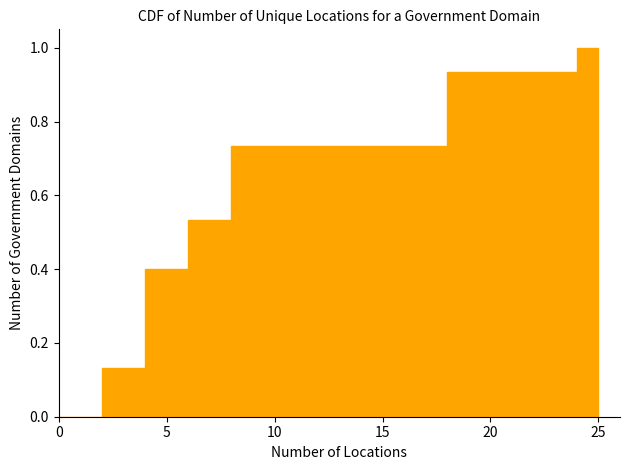

Read against the x-axis, roughly where is the centre of the tallest bar?

24.5